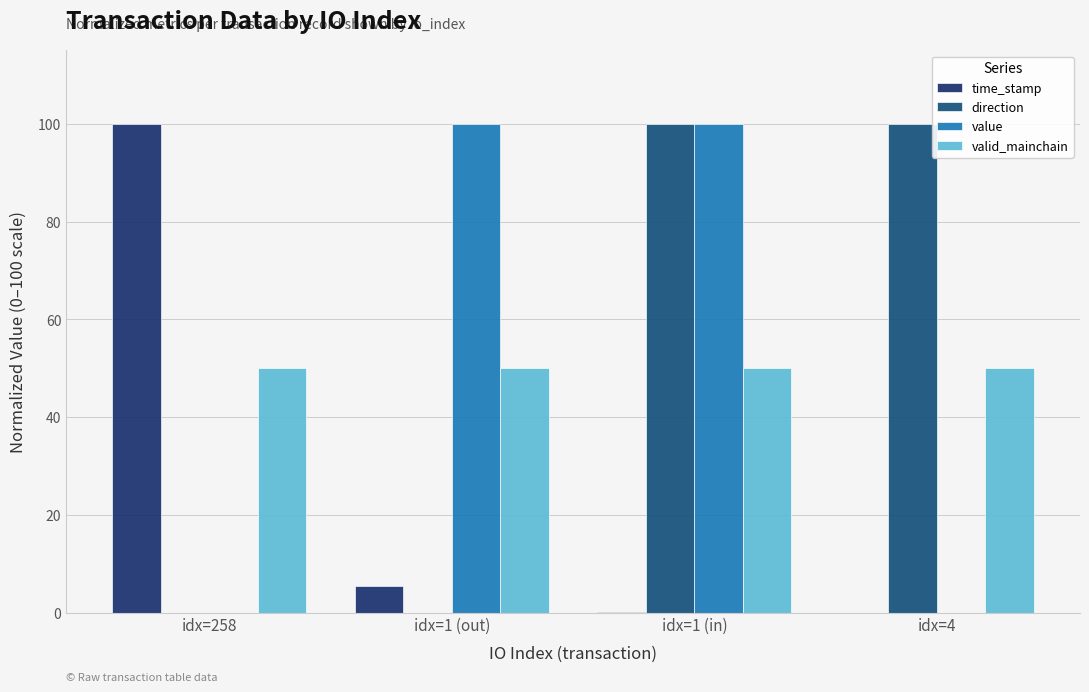

What are all the series names shown in the legend?

time_stamp, direction, value, valid_mainchain